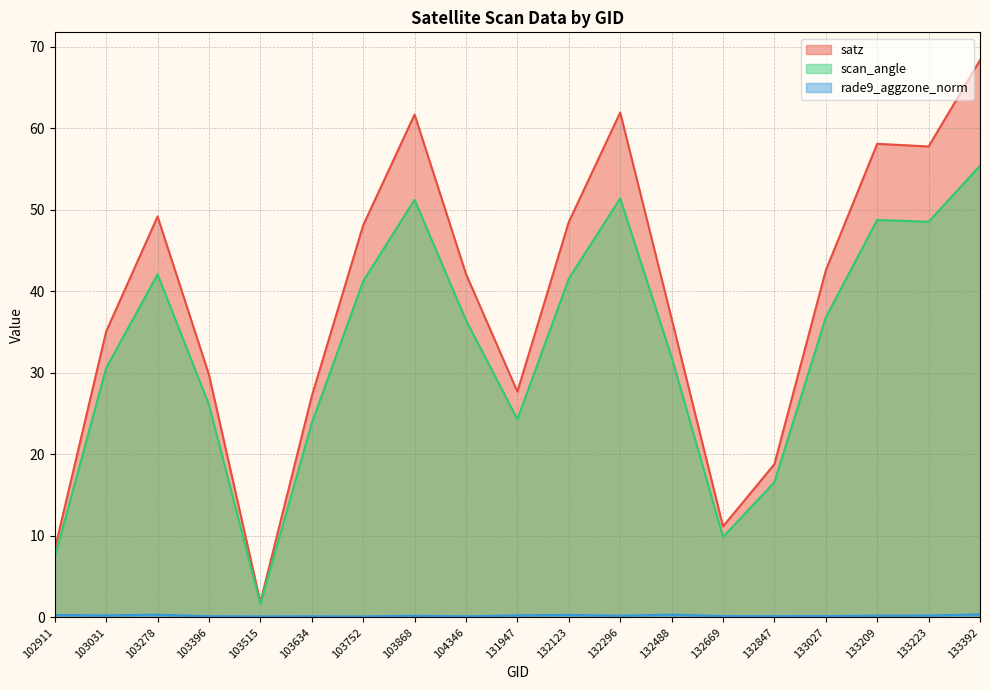

What are all the series names shown in the legend?

satz, scan_angle, rade9_aggzone_norm